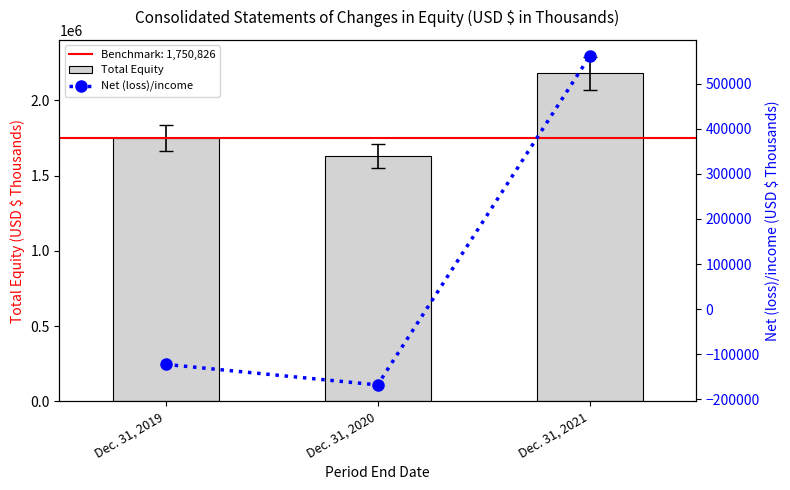

What is the approximate value of Total Equity at Dec. 31, 2021, to the nearest 50?

2177900